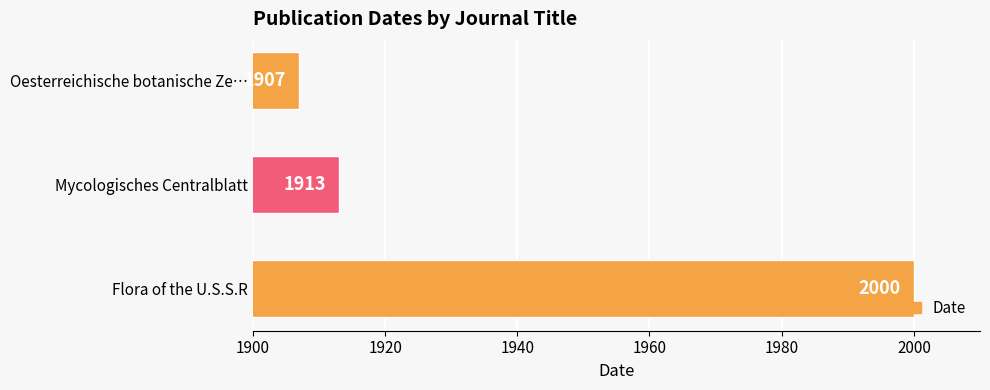

How many series are shown in this chart?

1